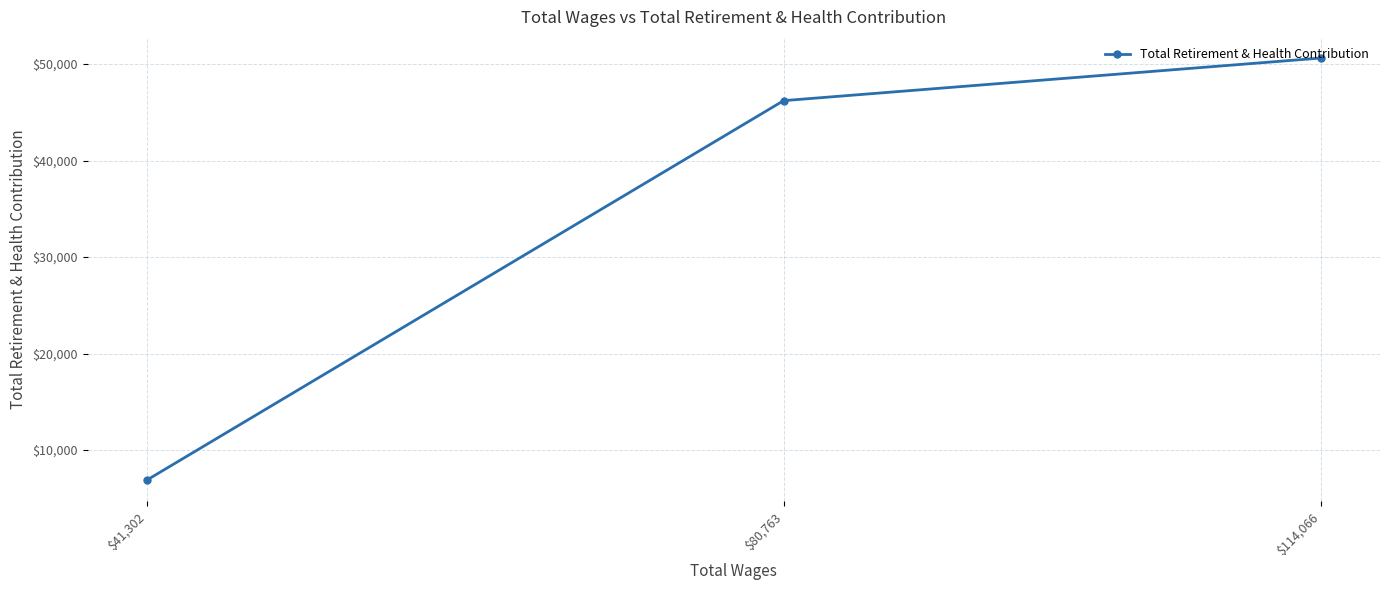

Rank the categories by value from lowest to highest.

$41,302, $80,763, $114,066